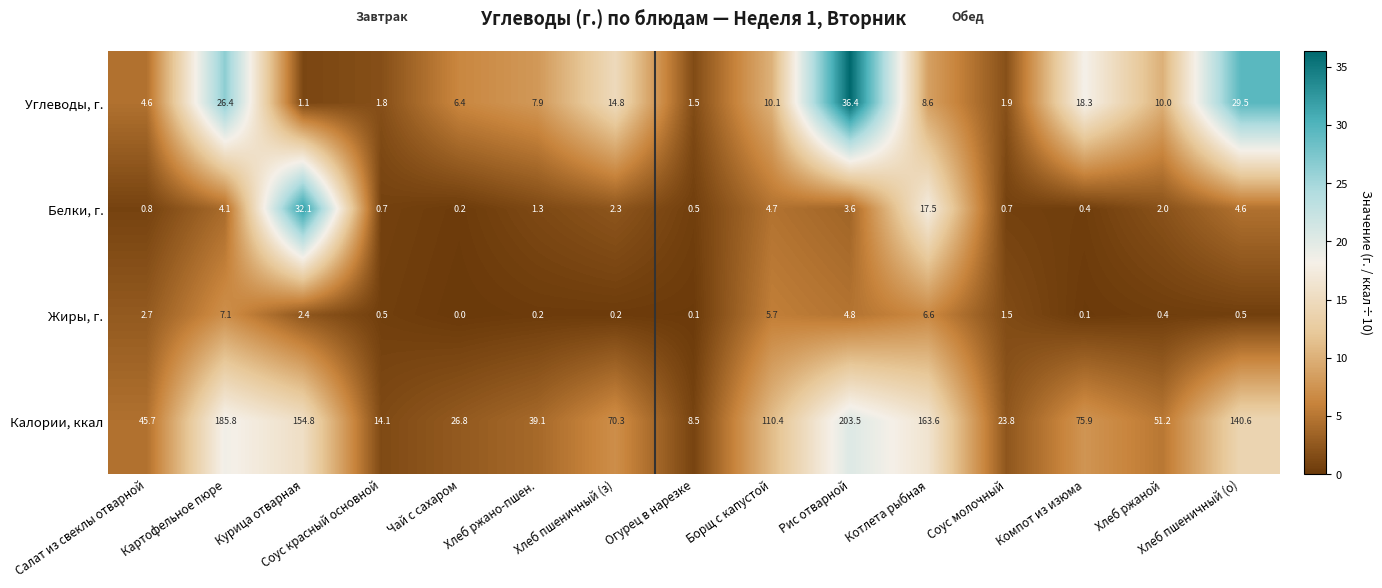

Read the Калории, ккал value at Борщ с капустой.

110.4